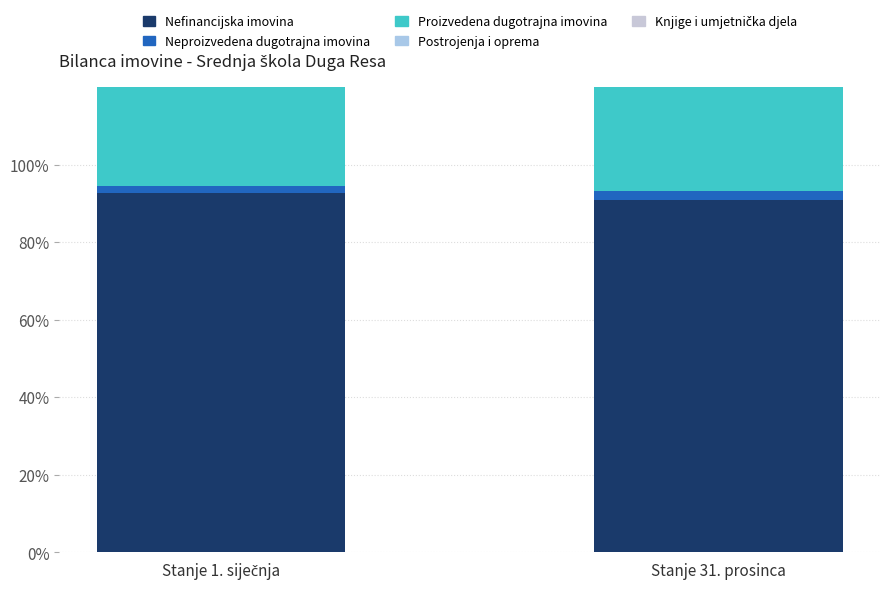

What is the label of the 2nd bar from the right?

Stanje 1. siječnja